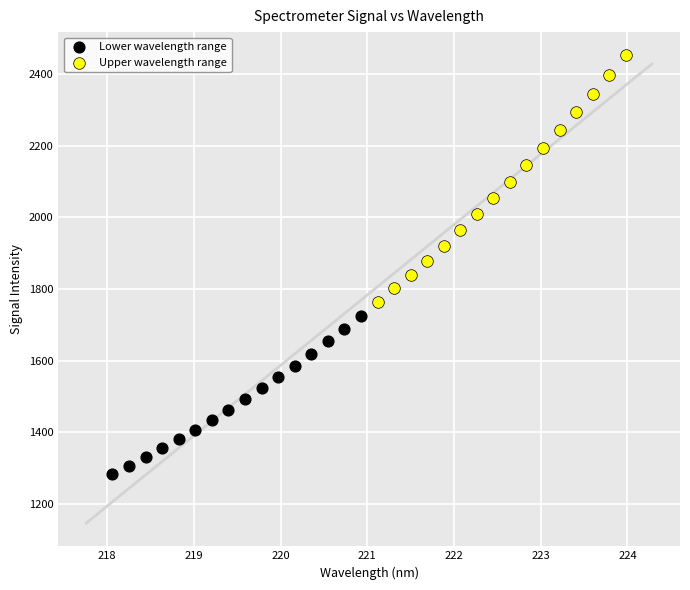

Which series reaches the minimum Y coordinate?

Lower wavelength range